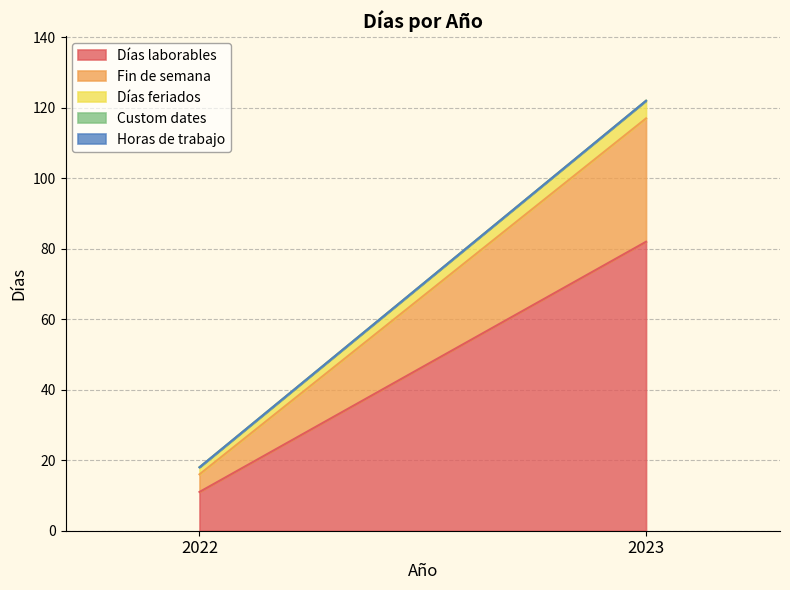

Reading left to right, extract all data points from this chart.

Días laborables: 11	82
Fin de semana: 5	35
Días feriados: 2	5
Custom dates: 0	0
Horas de trabajo: 0	0